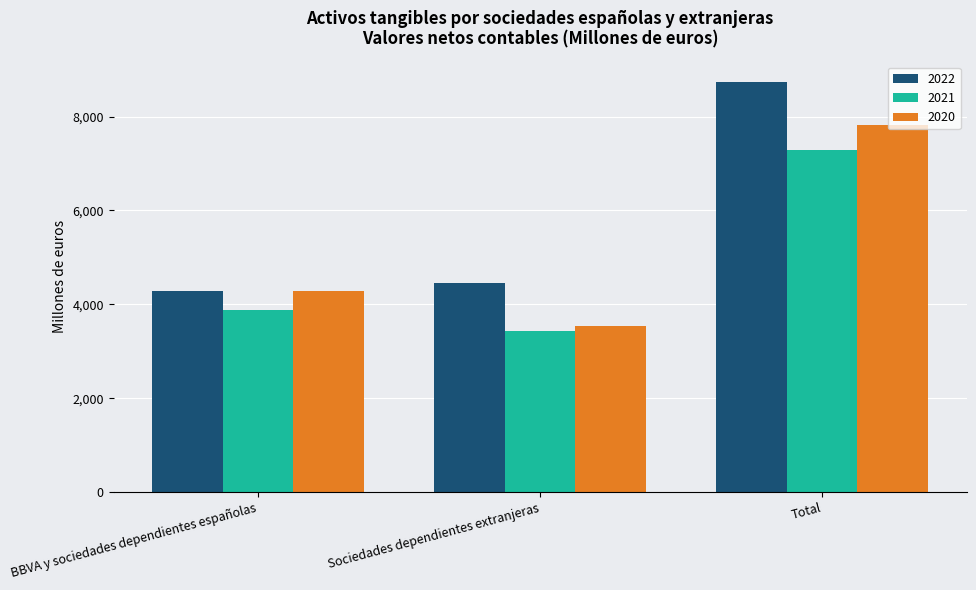

What position from the right is BBVA y sociedades dependientes españolas?

3